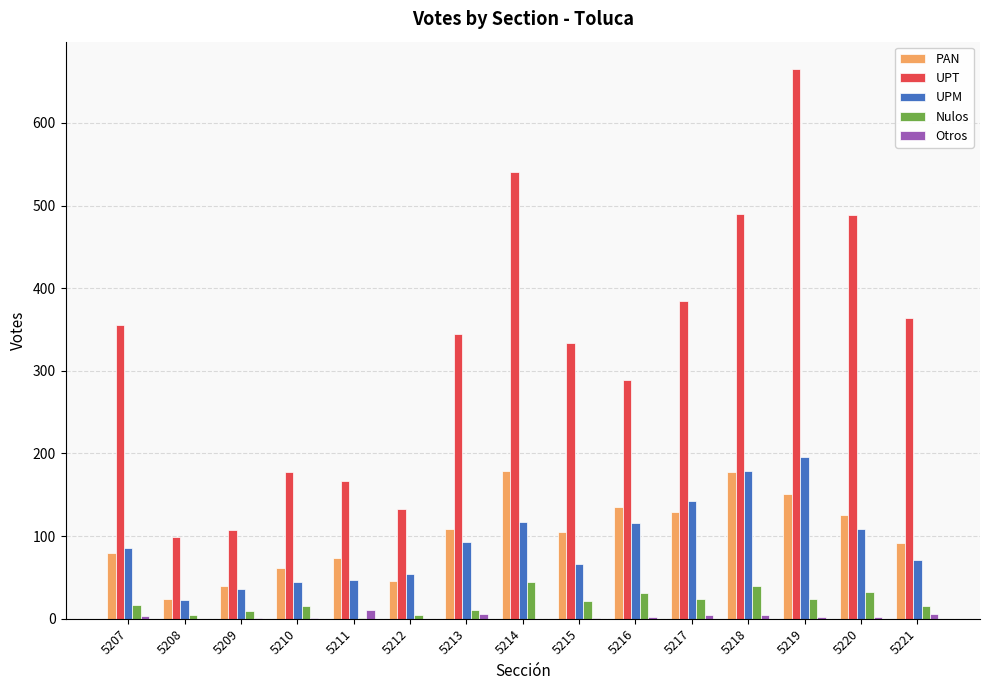

The UPT series shows 90 at 5215. True or false?

False